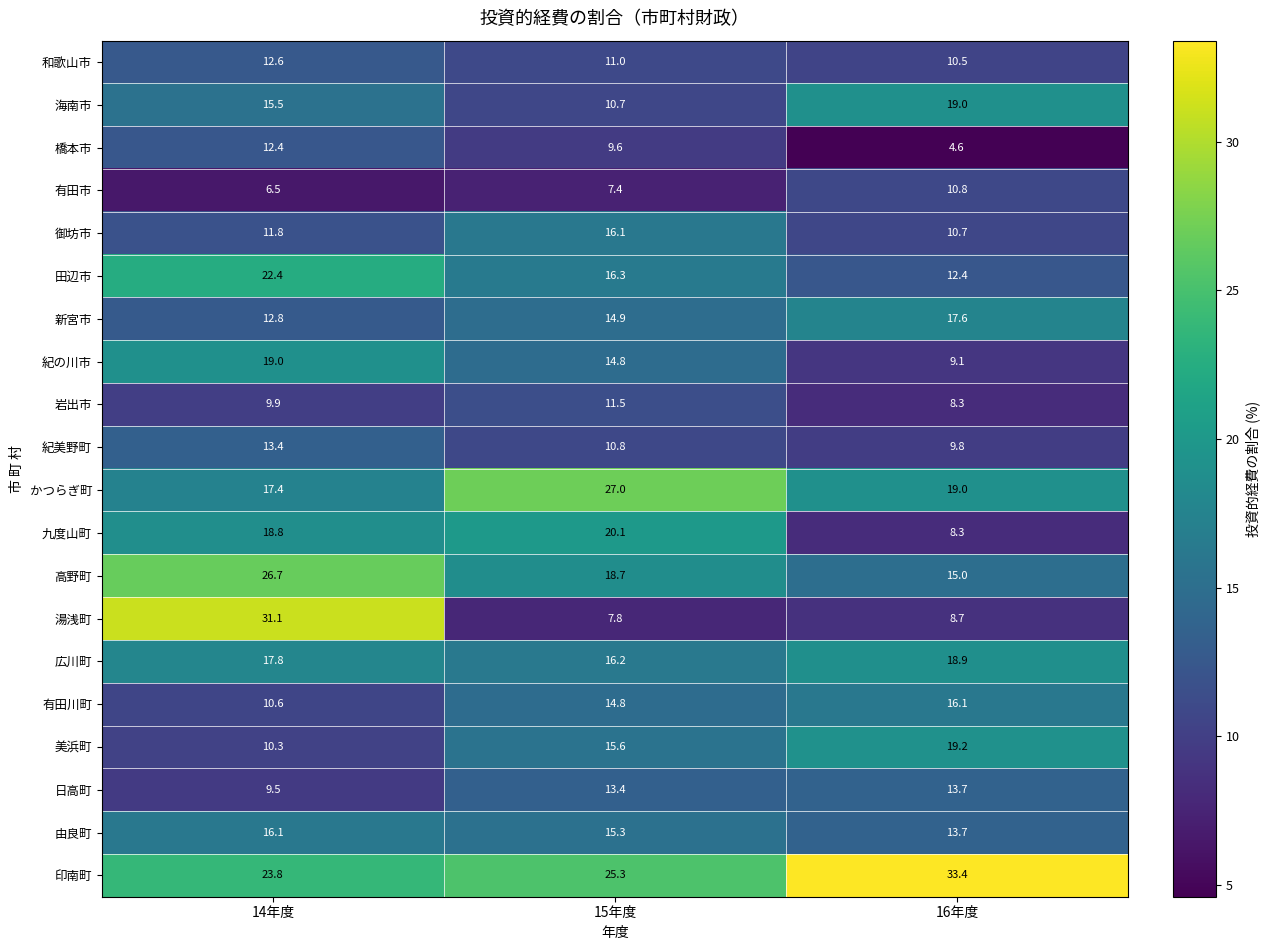

What is the difference between the 高野町 values at 16年度 and 14年度?

11.7